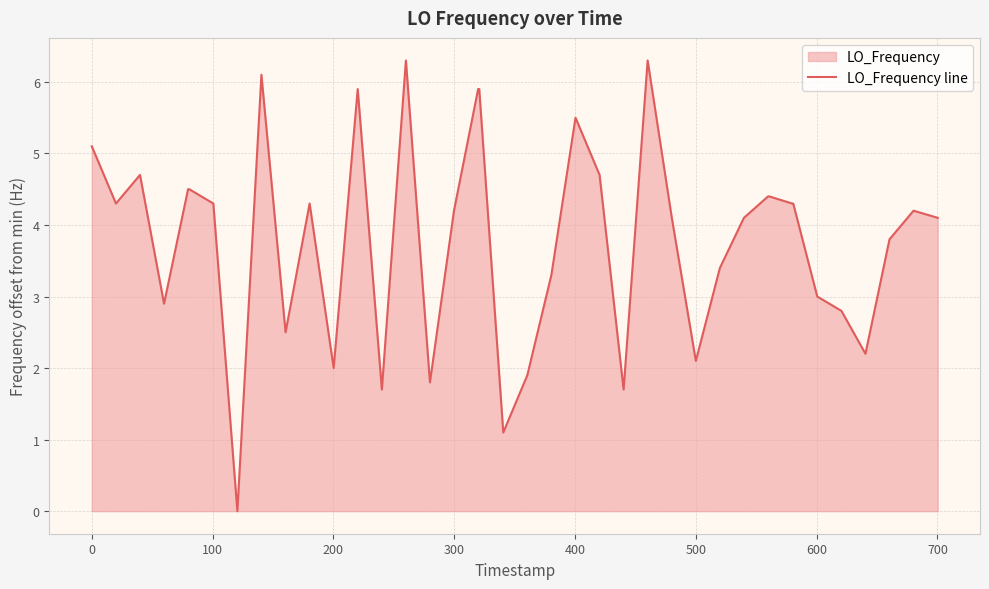

What is the difference between the maximum and minimum values?

6.3